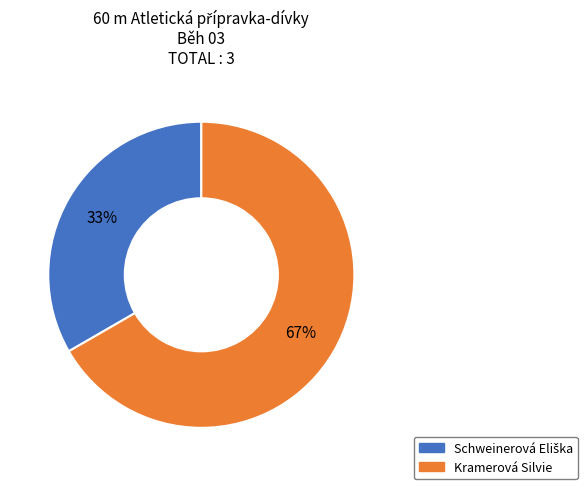

What is the largest slice in the pie chart?

Kramerová Silvie